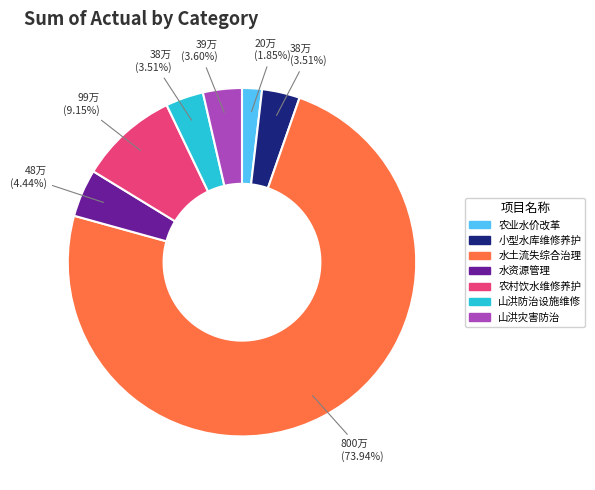

How many segments does this pie chart have?

7